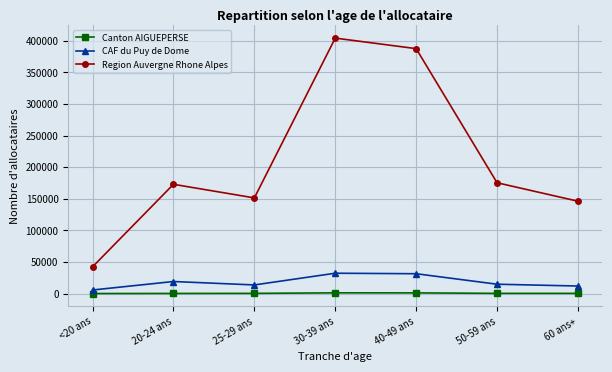

What is the difference between the second highest and minimum values in the CAF du Puy de Dome series?

25770